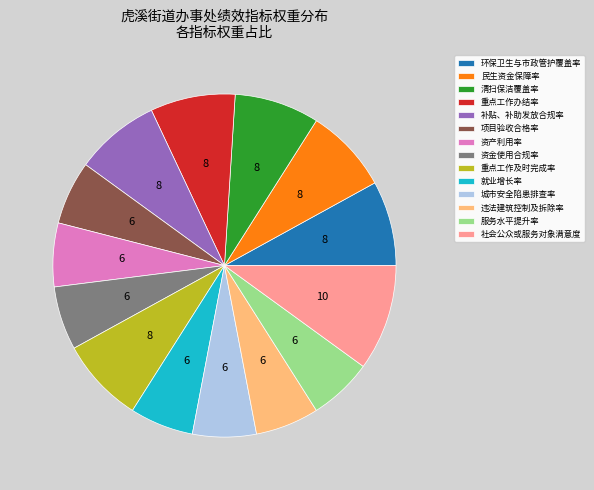

Approximately how many times larger is the value at 补贴、补助发放合规率 compared to 民生资金保障率?

1.0